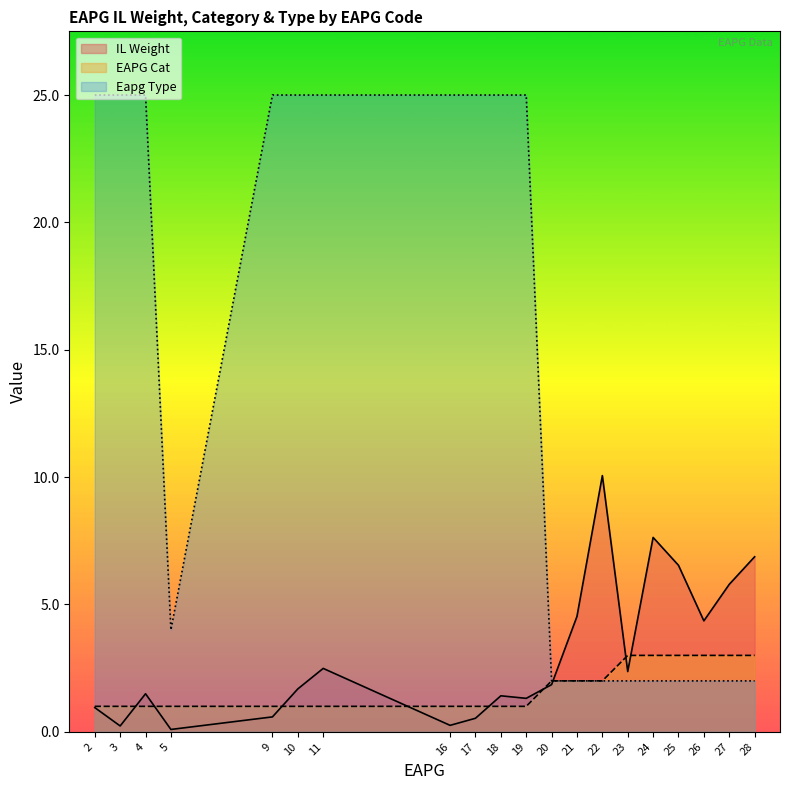

What is the maximum value shown in the chart?

25.0